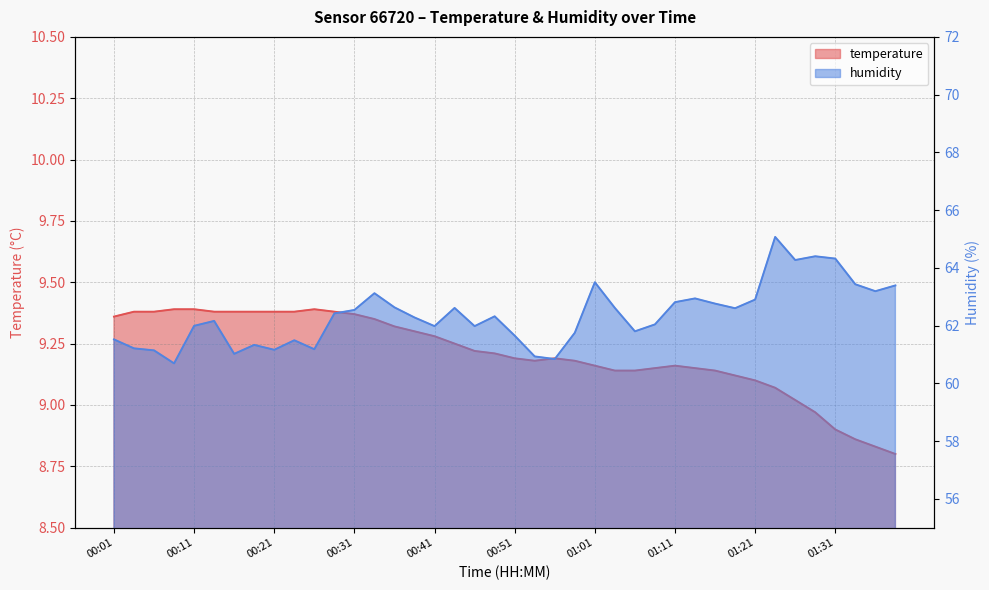

What is the smallest value displayed?

8.8